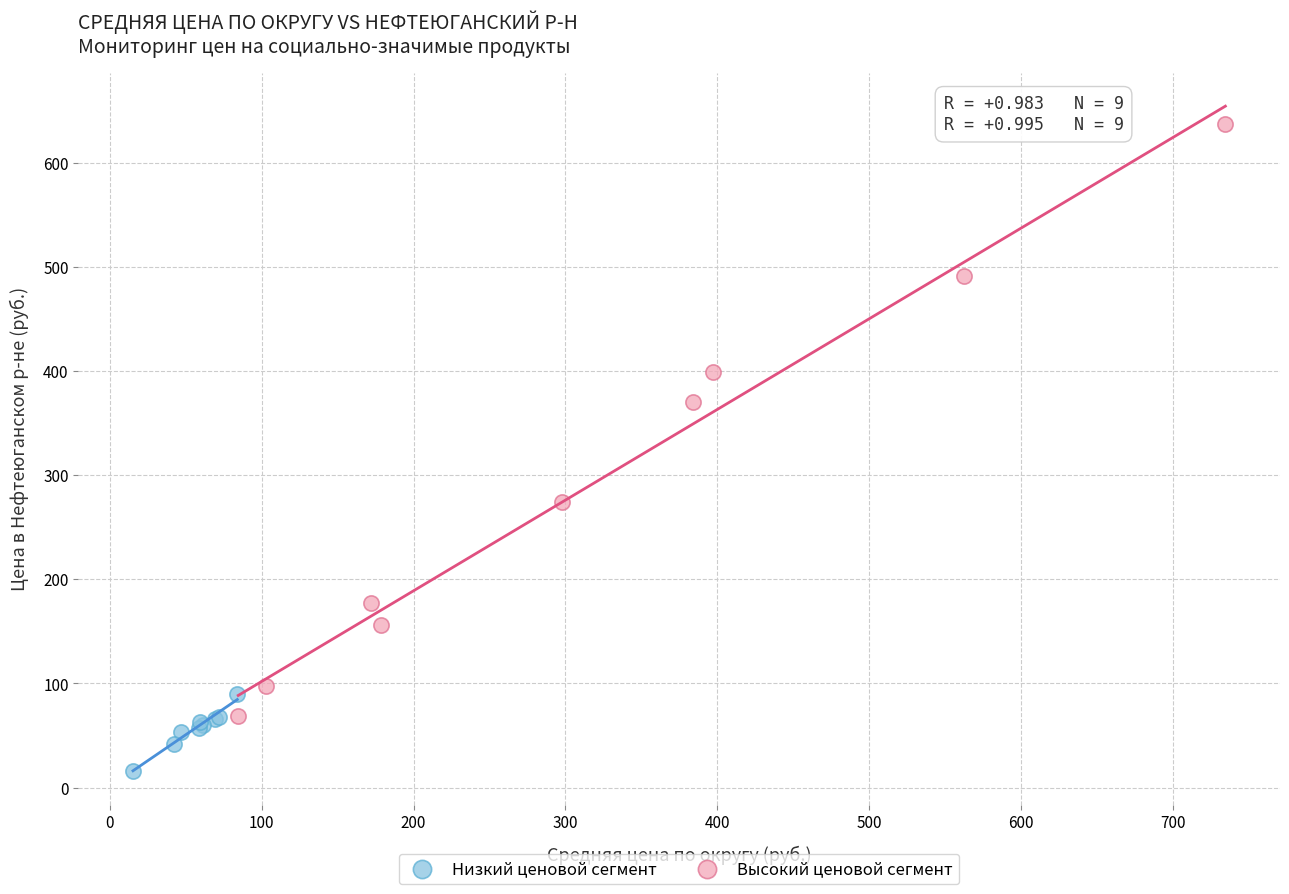

Which series contains the highest Y value?

Высокий ценовой сегмент